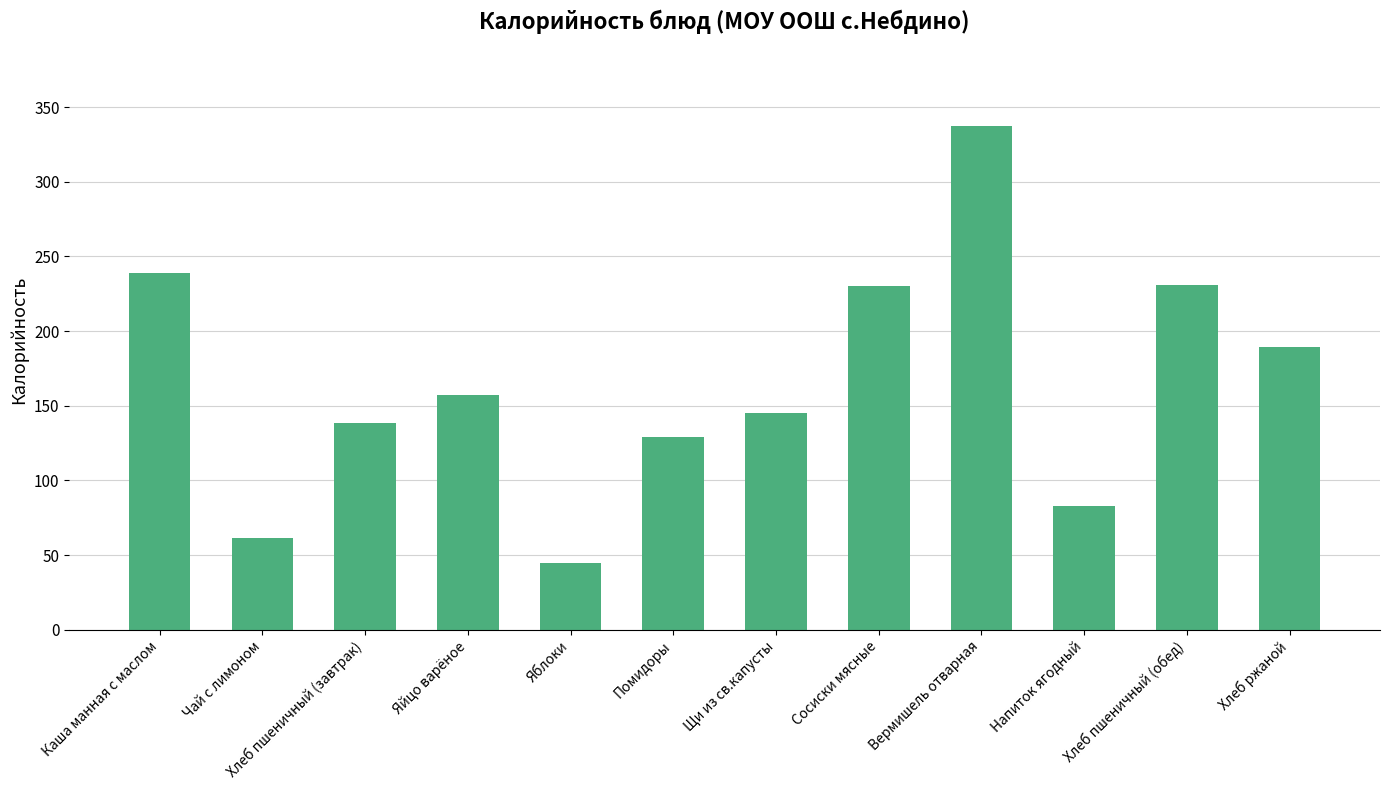

What is the value of the 6th bar from the left?

129.3